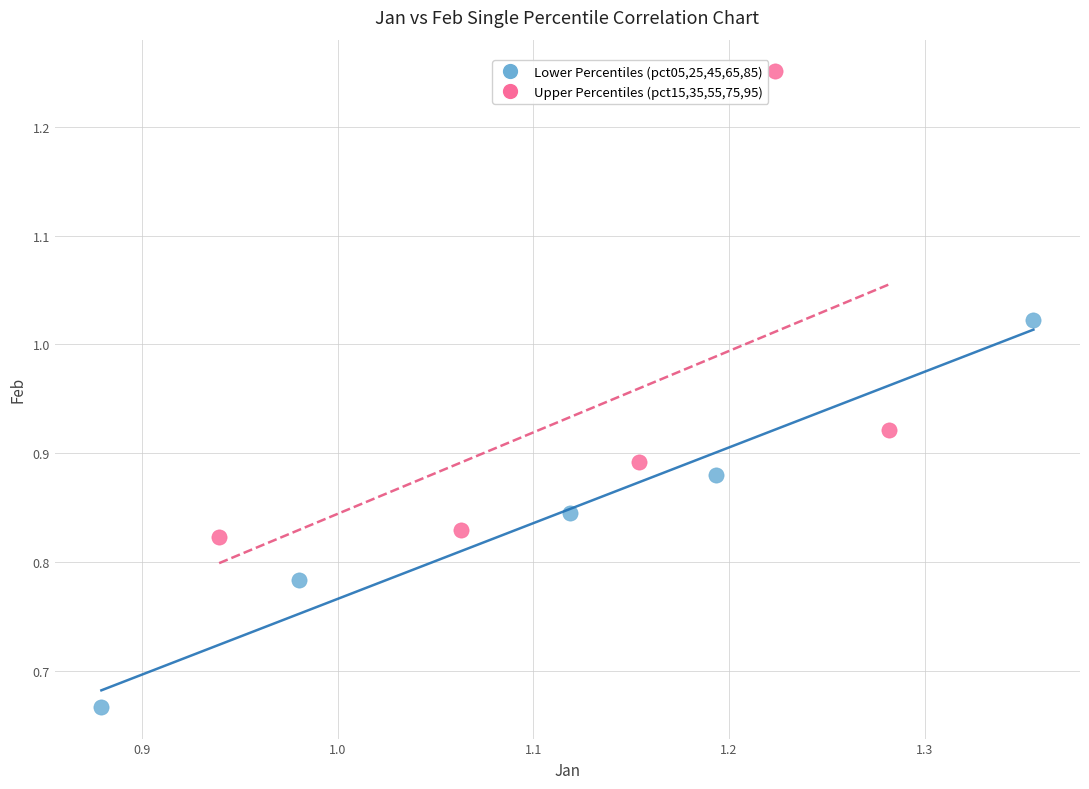

Which series contains the highest Y value?

Upper Percentiles (pct15,35,55,75,95)